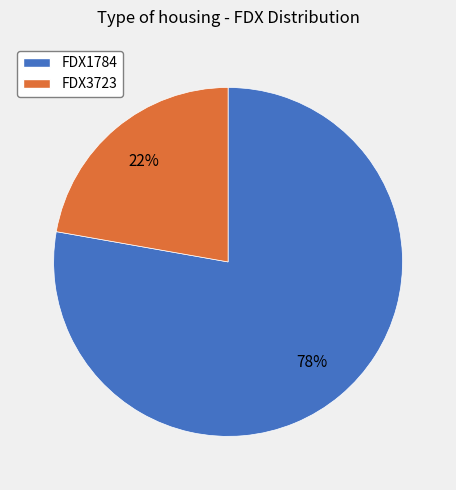

To the nearest percent, what percentage of the pie is FDX1784?

78%